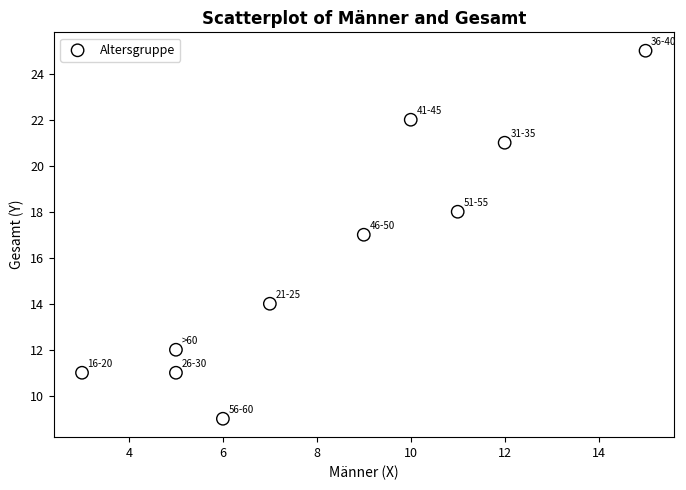

What is the average Y value?

16